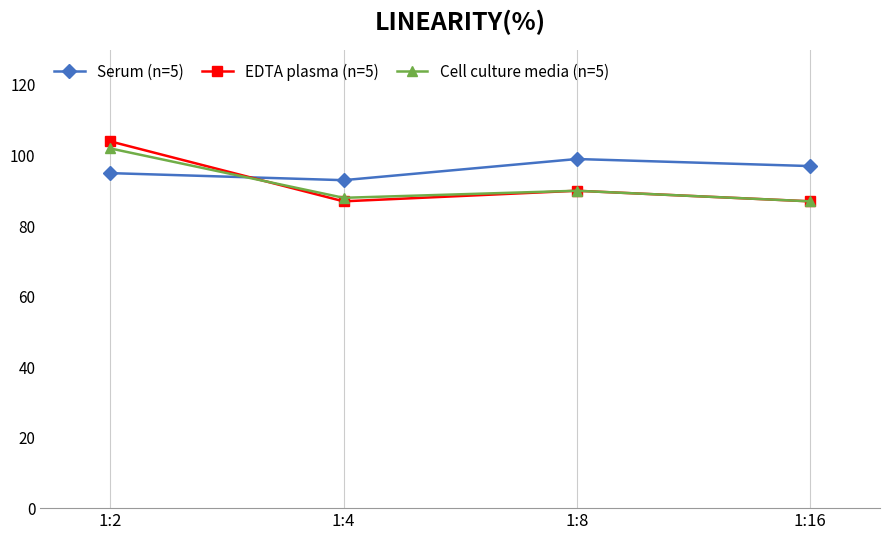

What is the difference between the second highest and minimum values in the Serum (n=5) series?

4